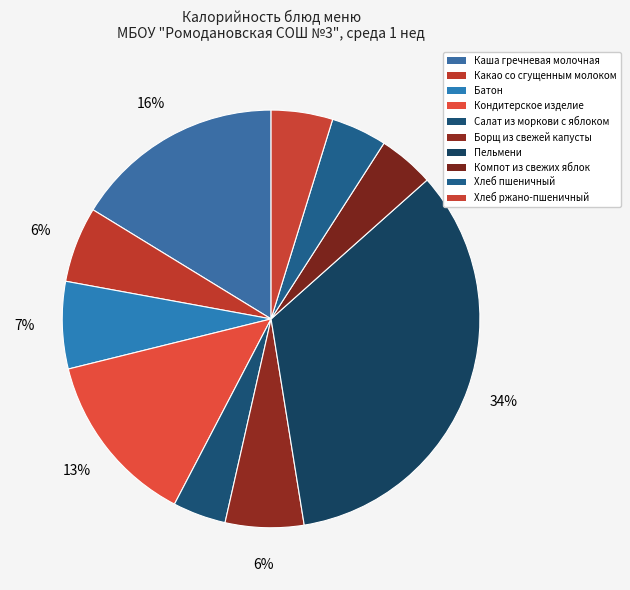

How many segments does this pie chart have?

10